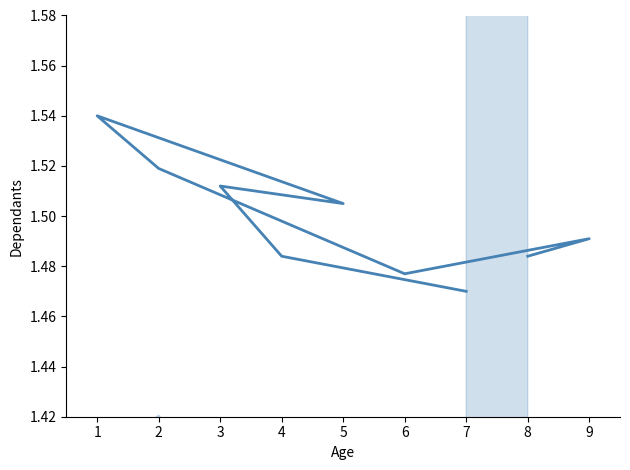

What is the smallest value displayed?

1.5